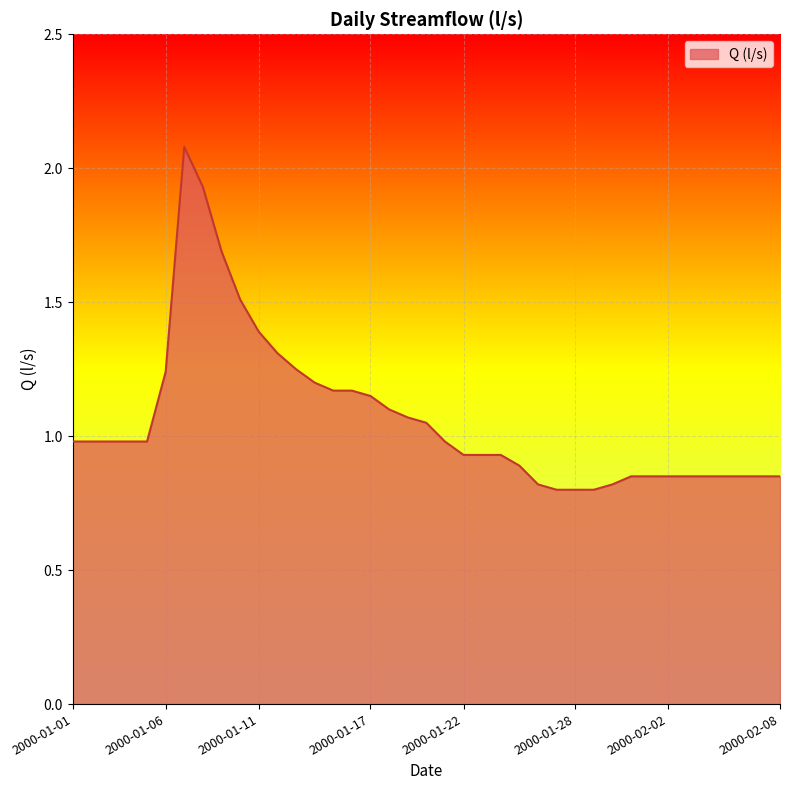

What is the difference between the maximum and minimum values?

1.3